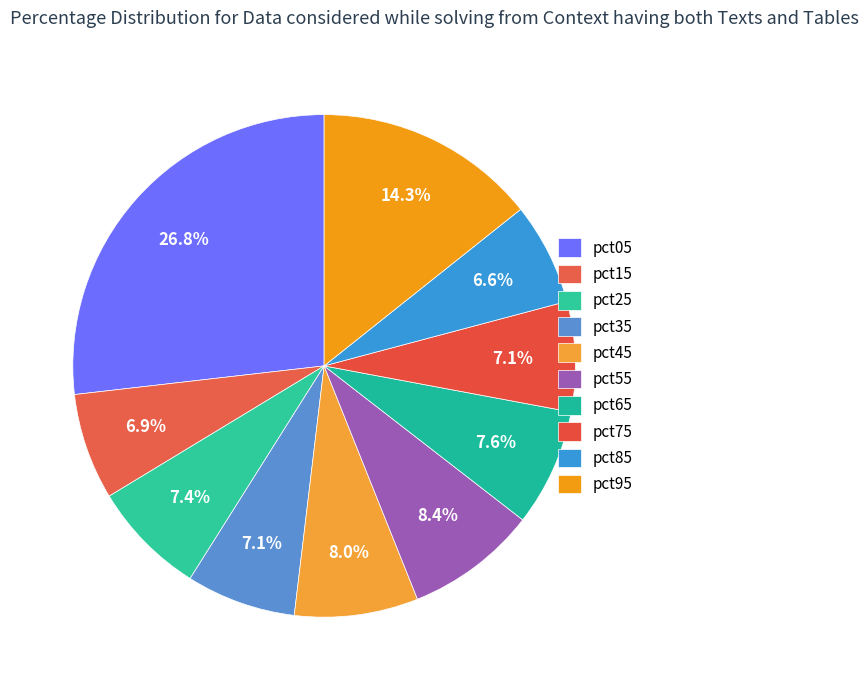

To the nearest percent, what is the average slice percentage?

10%